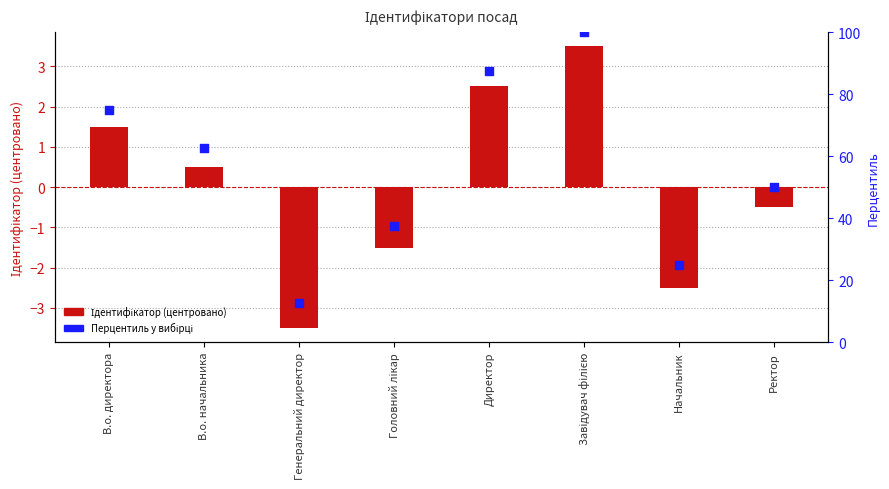

Which series contains the highest Y value?

Перцентиль у вибірці